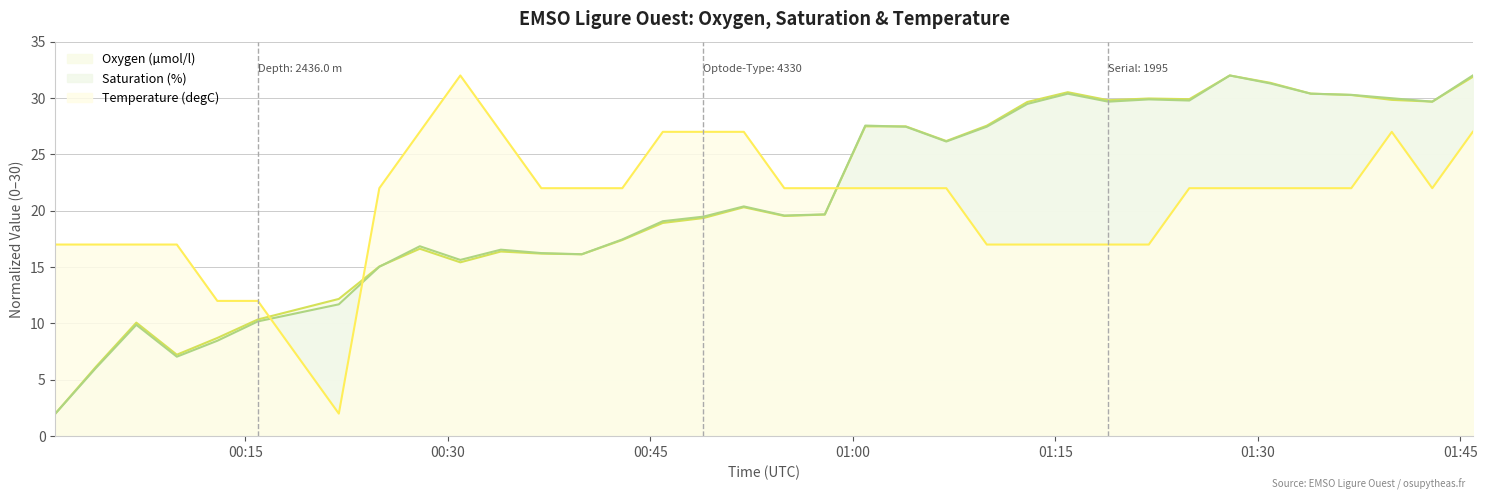

What is the sum of the Saturation (%) values at 2019-06-23T00:54:55 and 2019-06-23T01:30:55?

50.9